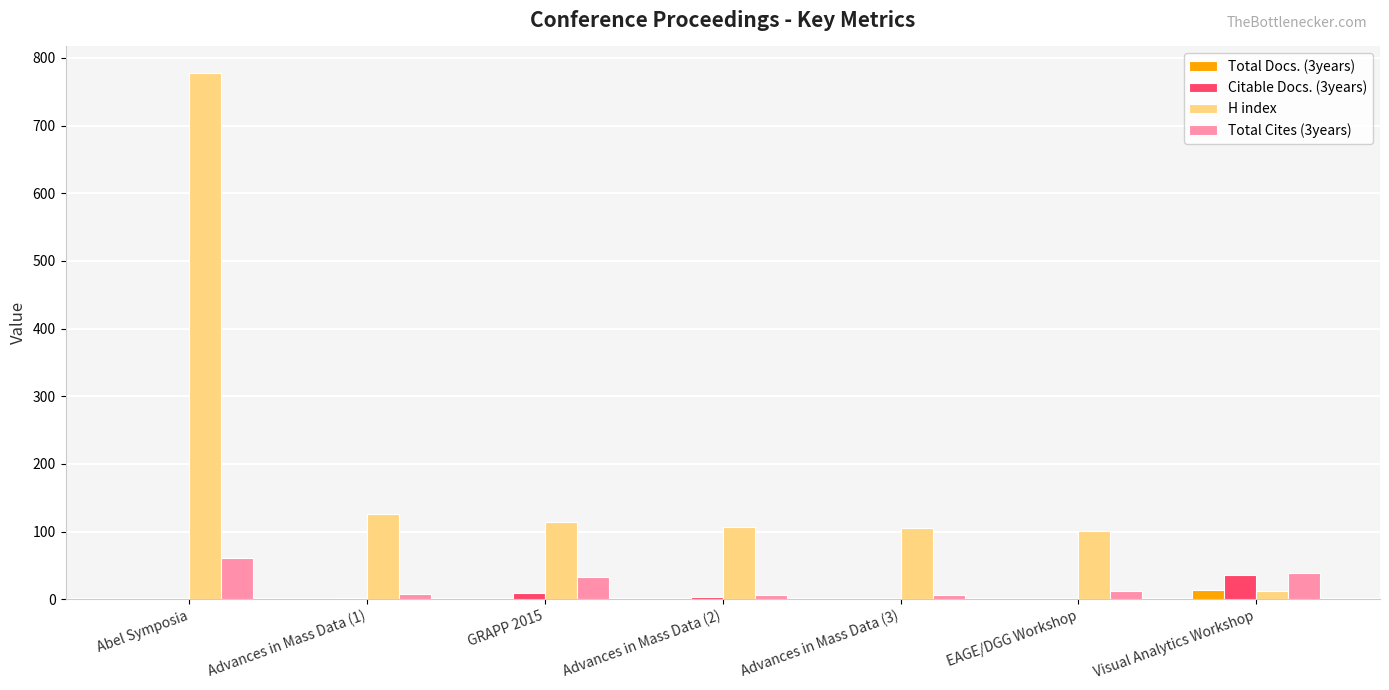

How many data points does each series have?

7